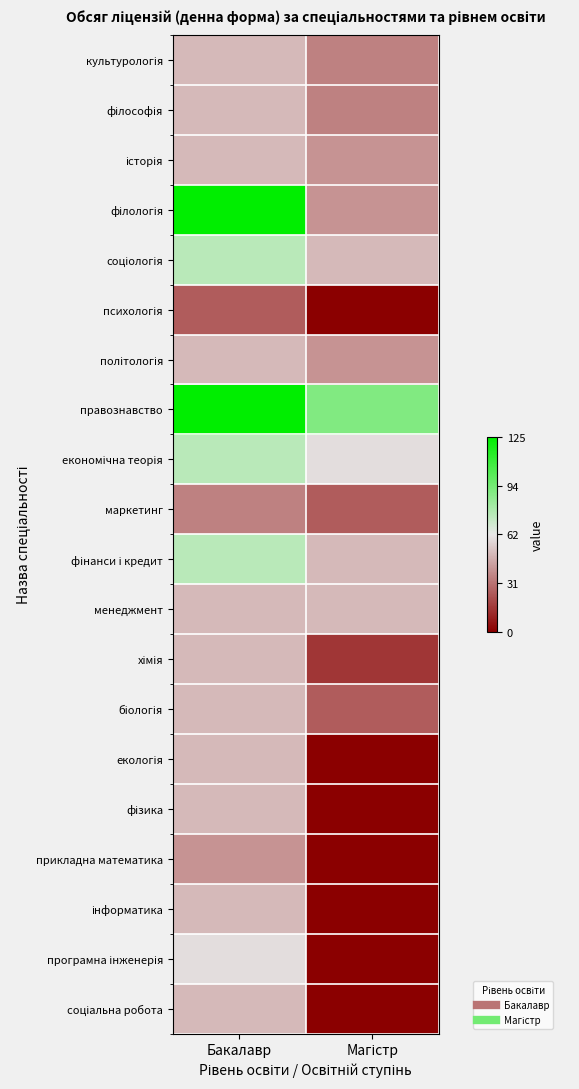

Rank the series at Магістр from highest to lowest value.

правознавство, економічна теорія, соціологія, фінанси і кредит, менеджмент, історія, філологія, політологія, культурологія, філософія, маркетинг, біологія, хімія, психологія, екологія, фізика, прикладна математика, інформатика, програмна інженерія, соціальна робота